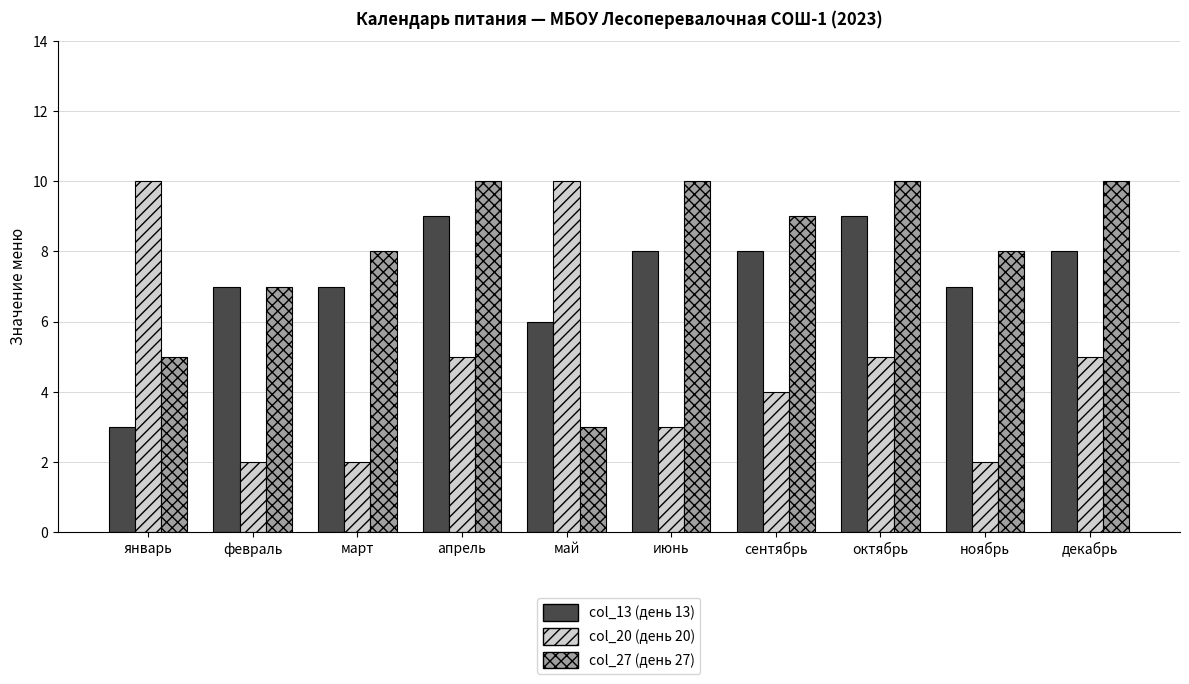

What is the difference between the highest and lowest values at июнь?

7